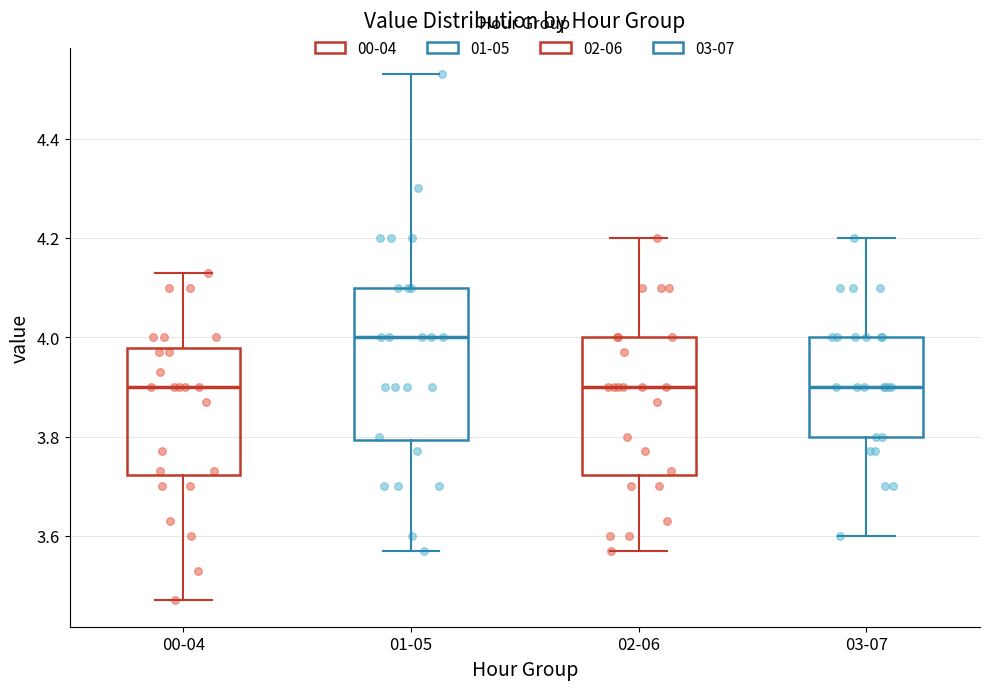

Where does the upper whisker of the box for 02-06 end on the y-axis? The values are not printed on the chart, so give them approximately, as read against the axis.

4.20